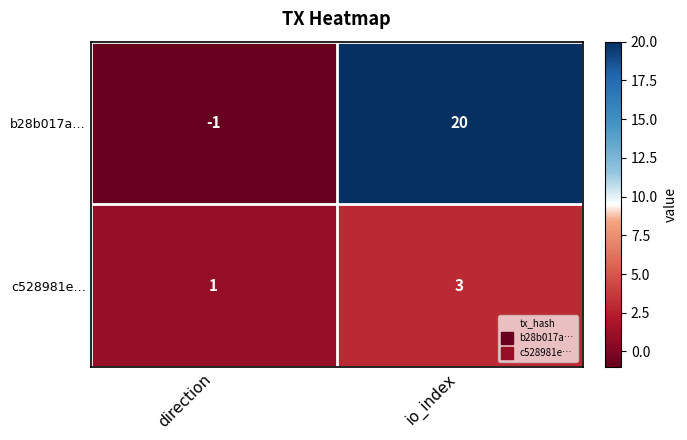

Reading left to right, what are all the values shown in this chart?

b28b017a…: direction=-1	io_index=20
c528981e…: direction=1	io_index=3